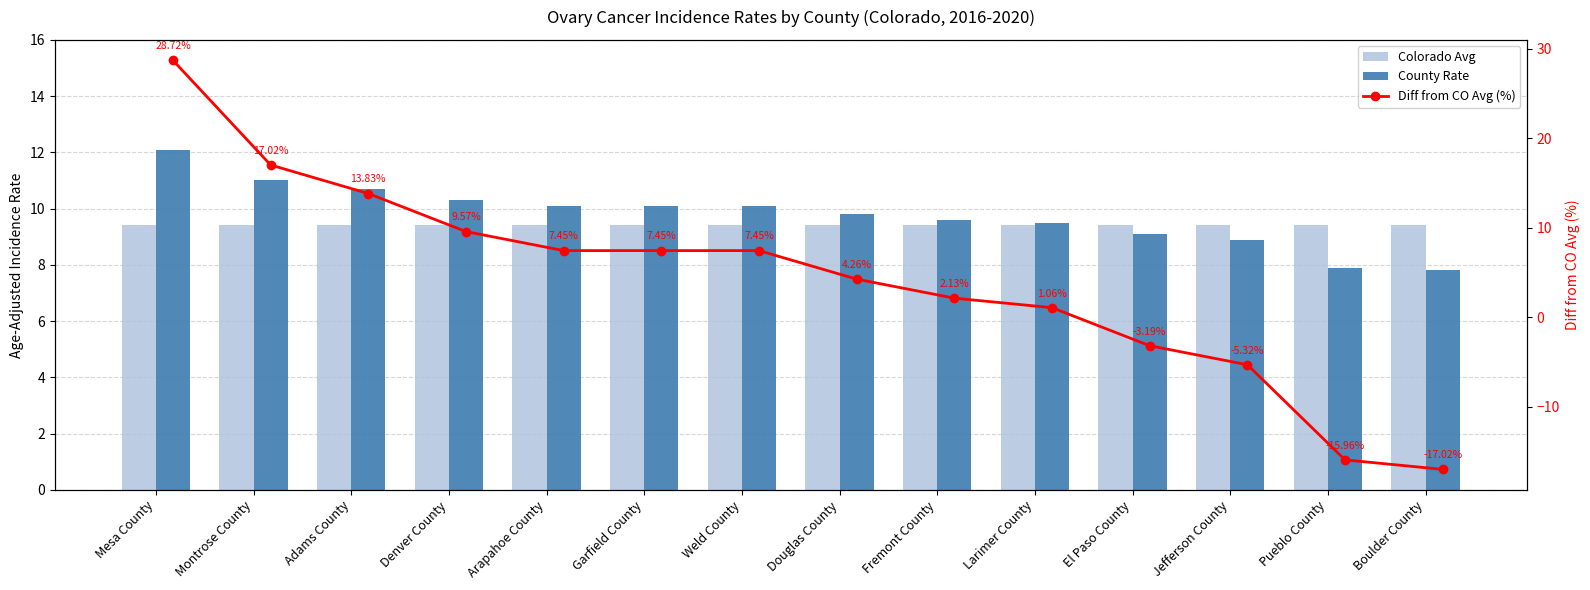

What is the approximate value of County Rate at Douglas County?

9.8